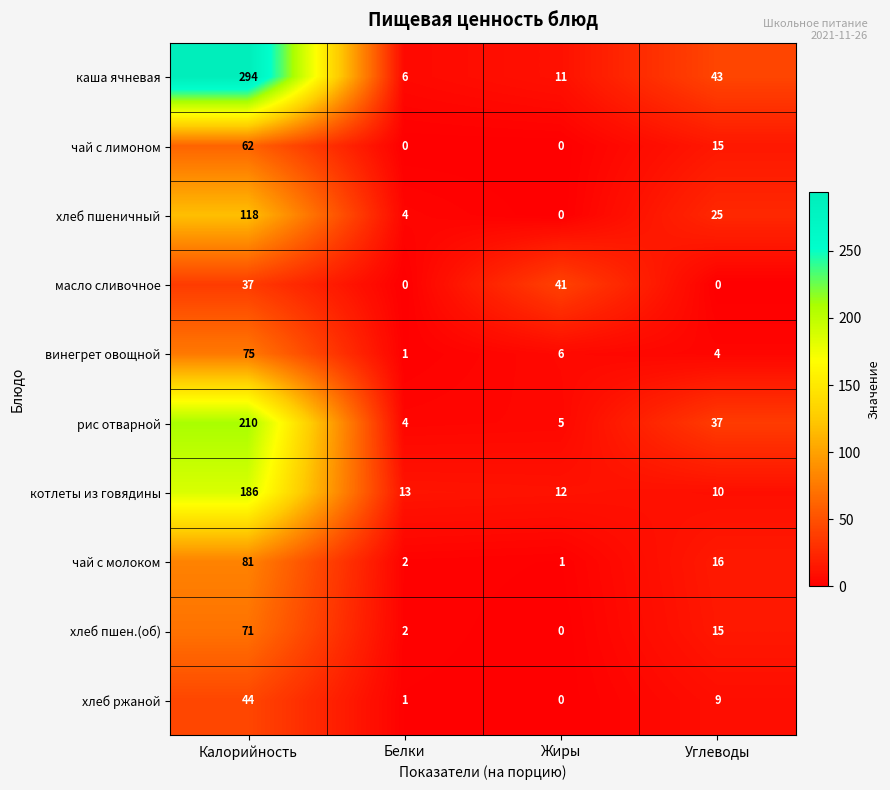

What is the highest value of the котлеты из говядины series?

186